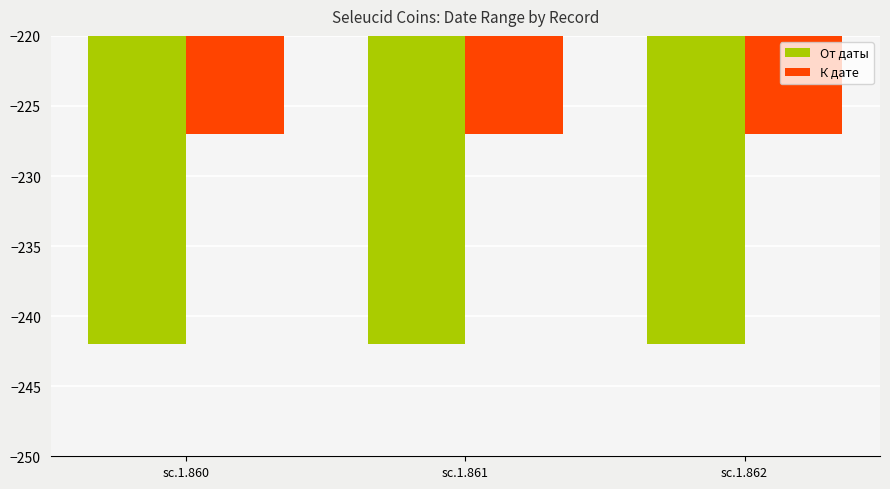

How many bars are there in total?

6